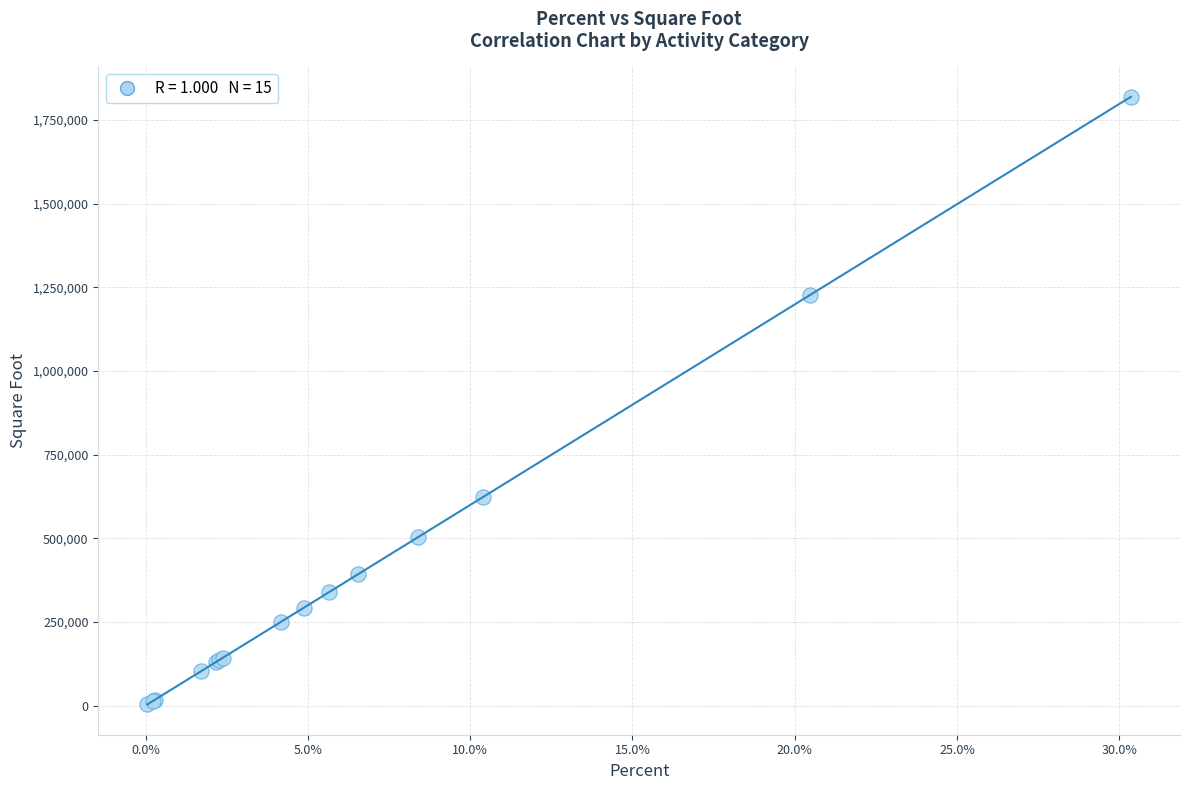

What Y value in the scatter plot is closest to 911366?

623899